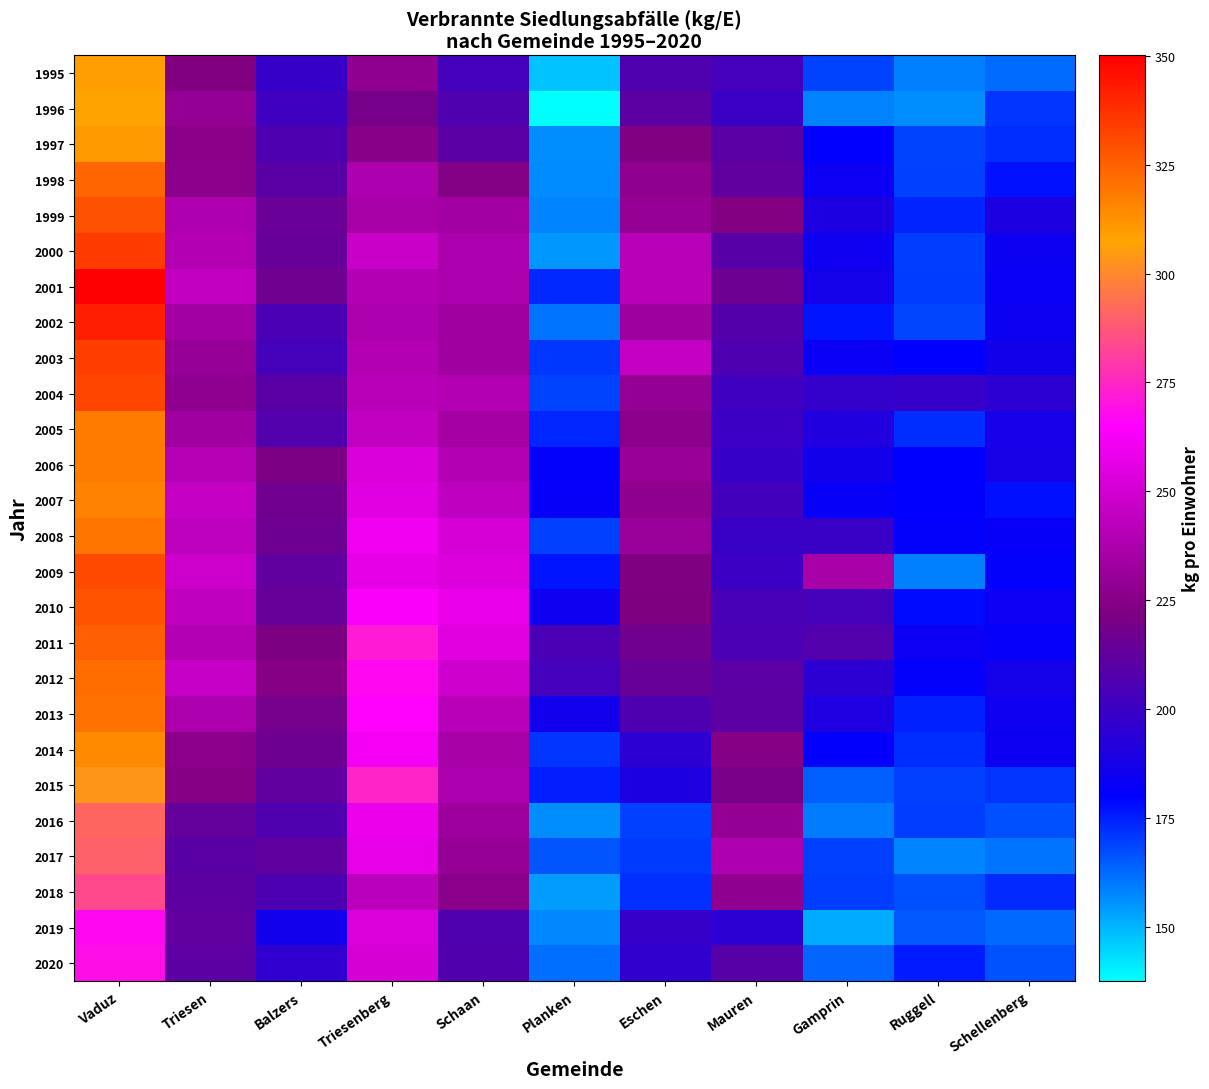

Reading left to right, what are all the values shown in this chart?

1995: Vaduz=309.3	Triesen=222.8	Balzers=198.5	Triesenberg=228.0	Schaan=203.0	Planken=147.8	Eschen=206.7	Mauren=203.0	Gamprin=168.6	Ruggell=158.8	Schellenberg=162.3
1996: Vaduz=307.2	Triesen=229.4	Balzers=201.4	Triesenberg=219.1	Schaan=206.8	Planken=137.4	Eschen=210.7	Mauren=199.6	Gamprin=158.5	Ruggell=156.5	Schellenberg=171.3
1997: Vaduz=310.0	Triesen=225.5	Balzers=206.4	Triesenberg=225.3	Schaan=210.0	Planken=156.4	Eschen=223.2	Mauren=209.7	Gamprin=180.3	Ruggell=168.7	Schellenberg=172.4
1998: Vaduz=323.7	Triesen=226.6	Balzers=209.9	Triesenberg=237.7	Schaan=223.9	Planken=156.8	Eschen=227.6	Mauren=212.5	Gamprin=183.7	Ruggell=169.1	Schellenberg=177.0
1999: Vaduz=329.5	Triesen=238.0	Balzers=215.2	Triesenberg=235.6	Schaan=233.9	Planken=157.8	Eschen=229.8	Mauren=223.7	Gamprin=189.8	Ruggell=174.3	Schellenberg=189.7
2000: Vaduz=334.4	Triesen=239.3	Balzers=214.2	Triesenberg=246.9	Schaan=237.3	Planken=154.8	Eschen=241.3	Mauren=209.1	Gamprin=184.9	Ruggell=169.5	Schellenberg=184.2
2001: Vaduz=350.1	Triesen=244.4	Balzers=217.3	Triesenberg=239.6	Schaan=237.3	Planken=173.4	Eschen=241.8	Mauren=216.1	Gamprin=187.0	Ruggell=169.9	Schellenberg=183.5
2002: Vaduz=342.2	Triesen=234.0	Balzers=205.1	Triesenberg=237.8	Schaan=233.1	Planken=161.1	Eschen=232.3	Mauren=207.8	Gamprin=176.8	Ruggell=168.3	Schellenberg=184.2
2003: Vaduz=333.8	Triesen=230.2	Balzers=203.4	Triesenberg=239.4	Schaan=233.8	Planken=170.8	Eschen=245.6	Mauren=206.3	Gamprin=183.4	Ruggell=180.5	Schellenberg=186.9
2004: Vaduz=332.1	Triesen=228.1	Balzers=210.1	Triesenberg=241.4	Schaan=239.7	Planken=169.0	Eschen=229.4	Mauren=201.4	Gamprin=197.3	Ruggell=198.4	Schellenberg=194.8
2005: Vaduz=318.1	Triesen=233.5	Balzers=207.4	Triesenberg=244.3	Schaan=234.9	Planken=173.9	Eschen=226.7	Mauren=199.8	Gamprin=190.8	Ruggell=172.6	Schellenberg=187.6
2006: Vaduz=317.8	Triesen=240.7	Balzers=221.2	Triesenberg=252.6	Schaan=239.8	Planken=181.1	Eschen=230.7	Mauren=198.5	Gamprin=186.6	Ruggell=180.1	Schellenberg=188.4
2007: Vaduz=316.2	Triesen=245.1	Balzers=218.0	Triesenberg=255.4	Schaan=244.1	Planken=181.9	Eschen=227.8	Mauren=202.2	Gamprin=182.2	Ruggell=180.5	Schellenberg=177.4
2008: Vaduz=319.5	Triesen=243.1	Balzers=216.1	Triesenberg=260.7	Schaan=251.6	Planken=169.3	Eschen=231.4	Mauren=198.5	Gamprin=198.5	Ruggell=181.5	Schellenberg=182.7
2009: Vaduz=330.6	Triesen=247.8	Balzers=212.4	Triesenberg=256.9	Schaan=253.5	Planken=176.6	Eschen=222.5	Mauren=200.2	Gamprin=235.4	Ruggell=158.8	Schellenberg=181.3
2010: Vaduz=328.2	Triesen=243.5	Balzers=214.6	Triesenberg=263.5	Schaan=257.6	Planken=185.1	Eschen=222.0	Mauren=204.2	Gamprin=203.2	Ruggell=178.4	Schellenberg=183.9
2011: Vaduz=325.2	Triesen=239.7	Balzers=221.6	Triesenberg=271.7	Schaan=254.9	Planken=204.4	Eschen=217.2	Mauren=205.5	Gamprin=207.3	Ruggell=183.7	Schellenberg=181.7
2012: Vaduz=322.2	Triesen=246.2	Balzers=224.8	Triesenberg=267.1	Schaan=248.7	Planken=202.7	Eschen=214.6	Mauren=210.4	Gamprin=195.2	Ruggell=181.4	Schellenberg=187.3
2013: Vaduz=320.7	Triesen=237.9	Balzers=218.7	Triesenberg=265.5	Schaan=241.4	Planken=186.1	Eschen=206.2	Mauren=210.7	Gamprin=190.4	Ruggell=174.4	Schellenberg=184.9
2014: Vaduz=314.2	Triesen=226.3	Balzers=216.7	Triesenberg=261.8	Schaan=235.6	Planken=171.2	Eschen=195.1	Mauren=224.8	Gamprin=180.9	Ruggell=172.7	Schellenberg=184.1
2015: Vaduz=303.5	Triesen=224.5	Balzers=212.3	Triesenberg=274.1	Schaan=237.4	Planken=175.2	Eschen=189.9	Mauren=220.1	Gamprin=164.2	Ruggell=169.3	Schellenberg=171.4
2016: Vaduz=291.6	Triesen=213.2	Balzers=206.6	Triesenberg=259.0	Schaan=233.0	Planken=156.2	Eschen=169.2	Mauren=228.9	Gamprin=159.1	Ruggell=169.7	Schellenberg=166.7
2017: Vaduz=290.1	Triesen=209.9	Balzers=212.1	Triesenberg=257.4	Schaan=229.8	Planken=165.7	Eschen=170.7	Mauren=238.2	Gamprin=169.2	Ruggell=158.1	Schellenberg=161.0
2018: Vaduz=283.9	Triesen=211.3	Balzers=205.7	Triesenberg=242.4	Schaan=226.2	Planken=154.0	Eschen=172.1	Mauren=228.2	Gamprin=169.5	Ruggell=166.8	Schellenberg=173.1
2019: Vaduz=267.2	Triesen=212.6	Balzers=186.3	Triesenberg=253.0	Schaan=206.6	Planken=157.3	Eschen=198.2	Mauren=194.9	Gamprin=151.2	Ruggell=165.1	Schellenberg=162.4
2020: Vaduz=268.8	Triesen=210.8	Balzers=195.8	Triesenberg=250.6	Schaan=207.0	Planken=161.7	Eschen=196.3	Mauren=209.0	Gamprin=162.8	Ruggell=175.4	Schellenberg=166.4